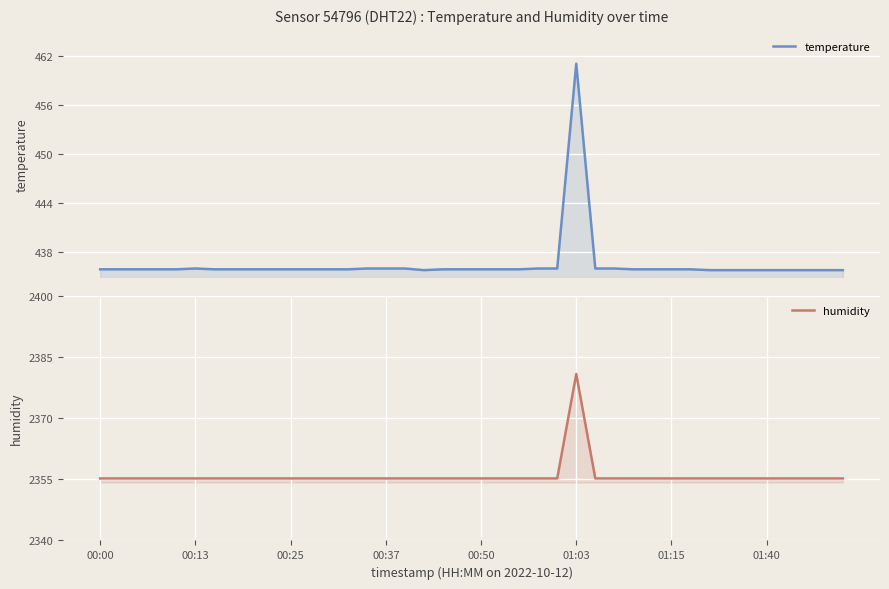

The temperature series shows 435.9 at 18. True or false?

True